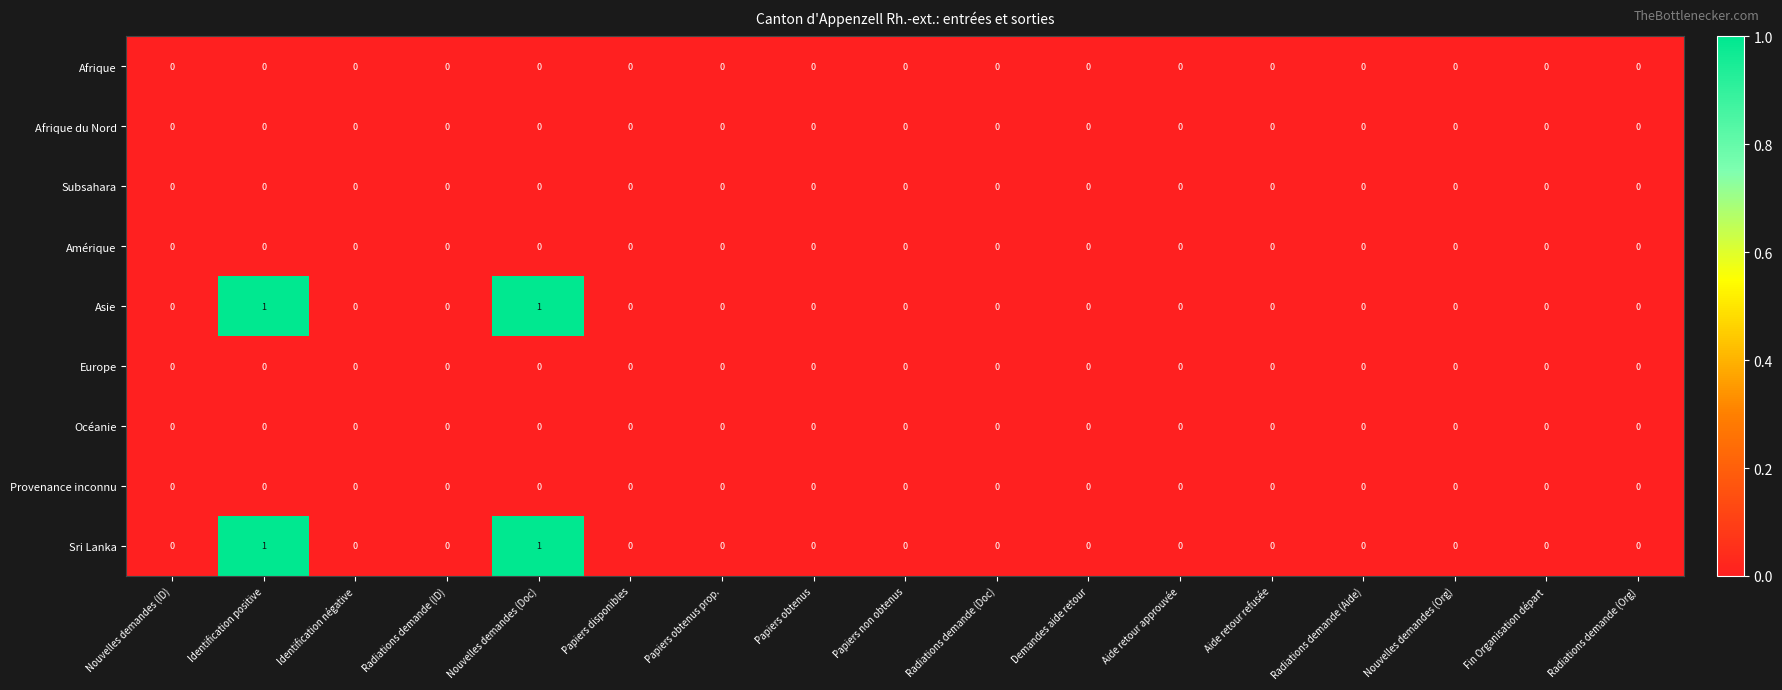

True or false: Europe has a value of 0 at Nouvelles demandes (Doc).

True